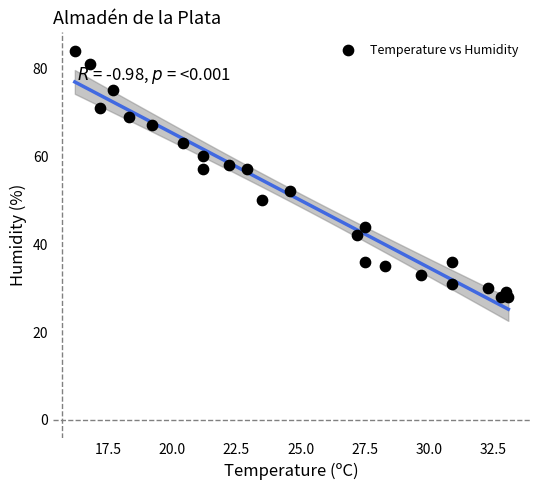

What is the range of Y values (max minus min)?

56